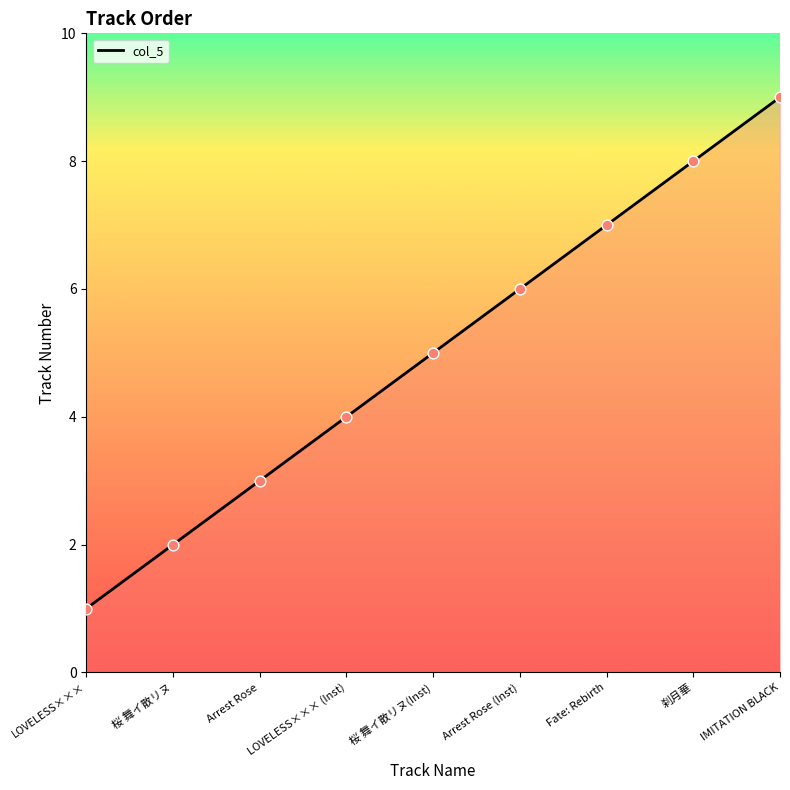

Which has a higher value, 刹月華 or Fate: Rebirth?

刹月華